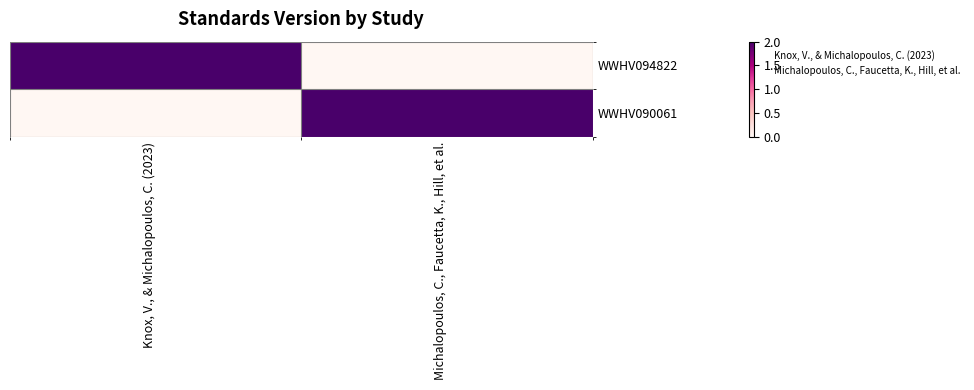

Which series has the largest range (max minus min)?

WWHV094822